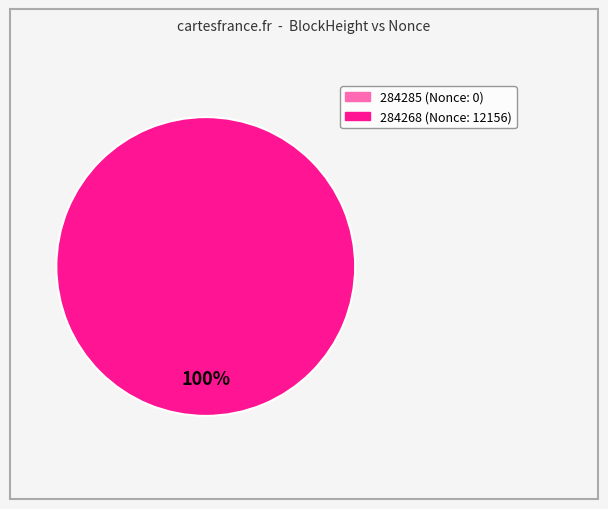

Count the number of slices in the pie.

2